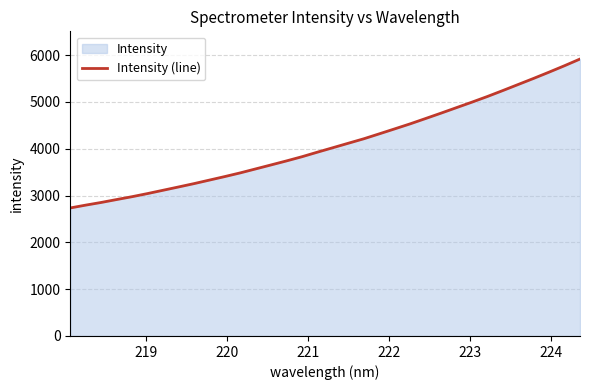

What is the greatest value displayed?

5915.4